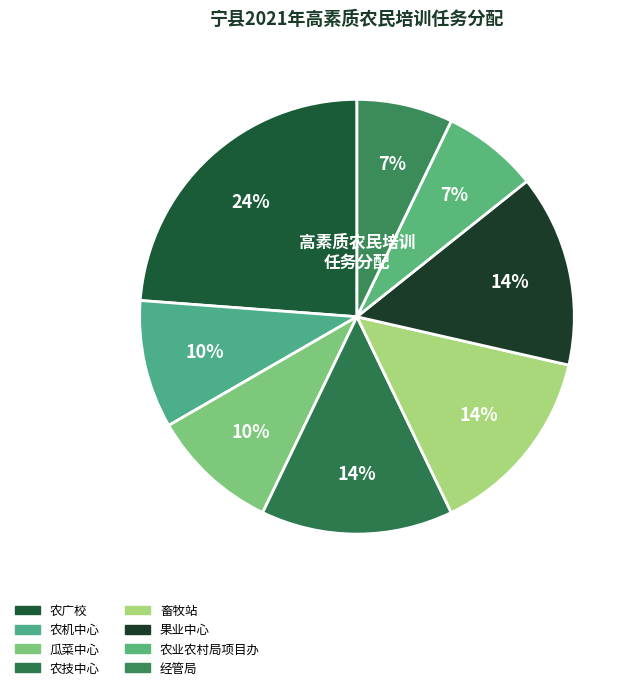

Count the number of slices in the pie.

8